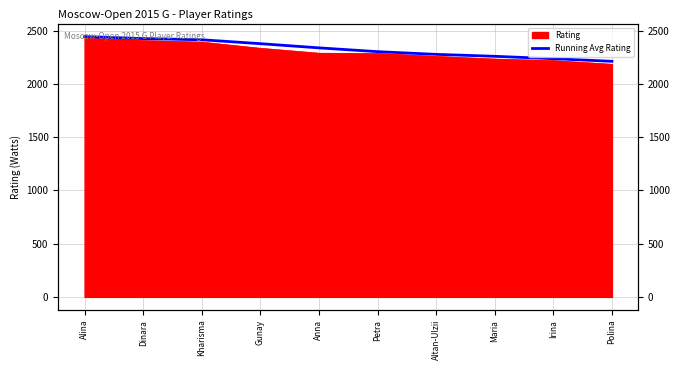

The value at Anna is 4005.0. True or false?

False